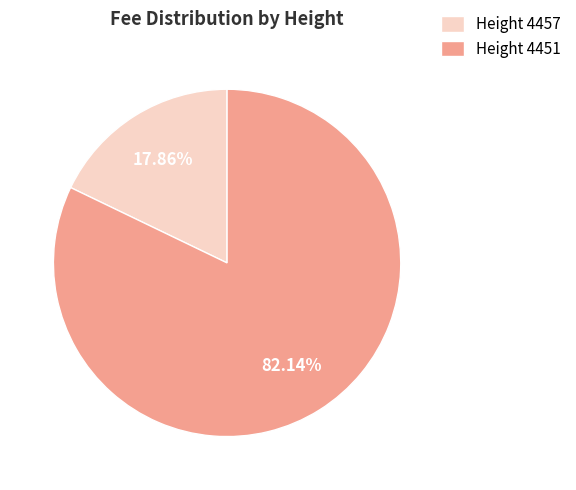

Which has a higher value, Height 4451 or Height 4457?

Height 4451